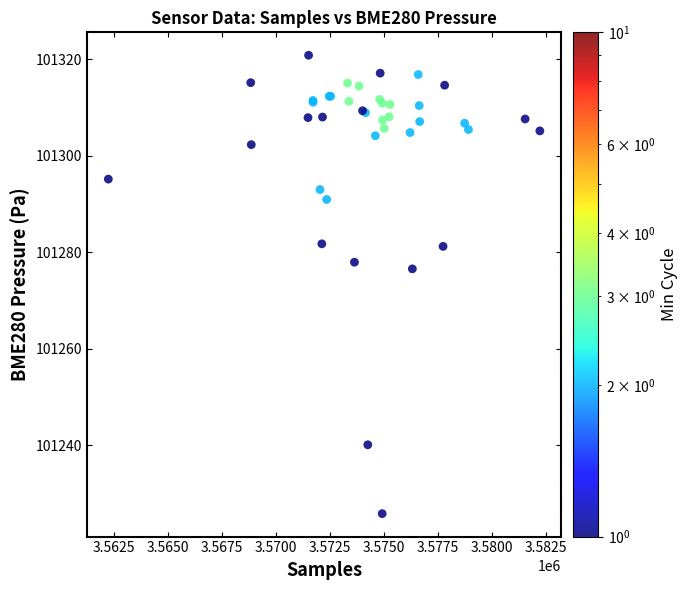

What Y value in the scatter plot is closest to 101273?

101276.6